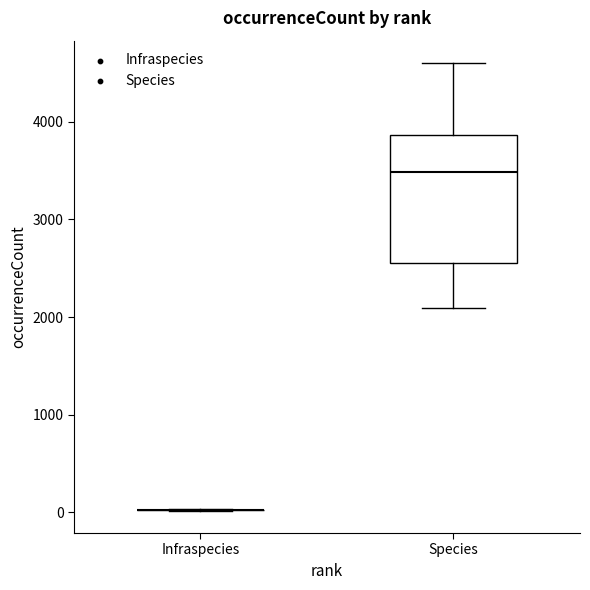

Reading left to right, transcribe this box plot: for each box, give where its median line is, the range the box spans, and where its two whiskers end, as read against the y-axis. The values are not printed on the chart, so give them approximately, as read against the axis.

Infraspecies: box collapsed to a line at 0, whiskers 0 to 0
Species: median 3500, box 2600 to 3900, whiskers 2100 to 4600